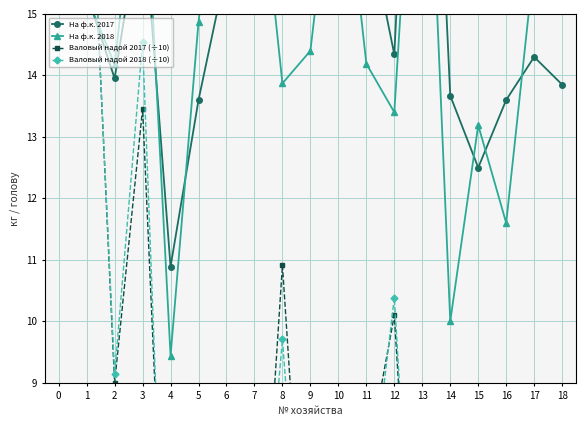

What is the sum of all На ф.к. 2017 values?

273.6